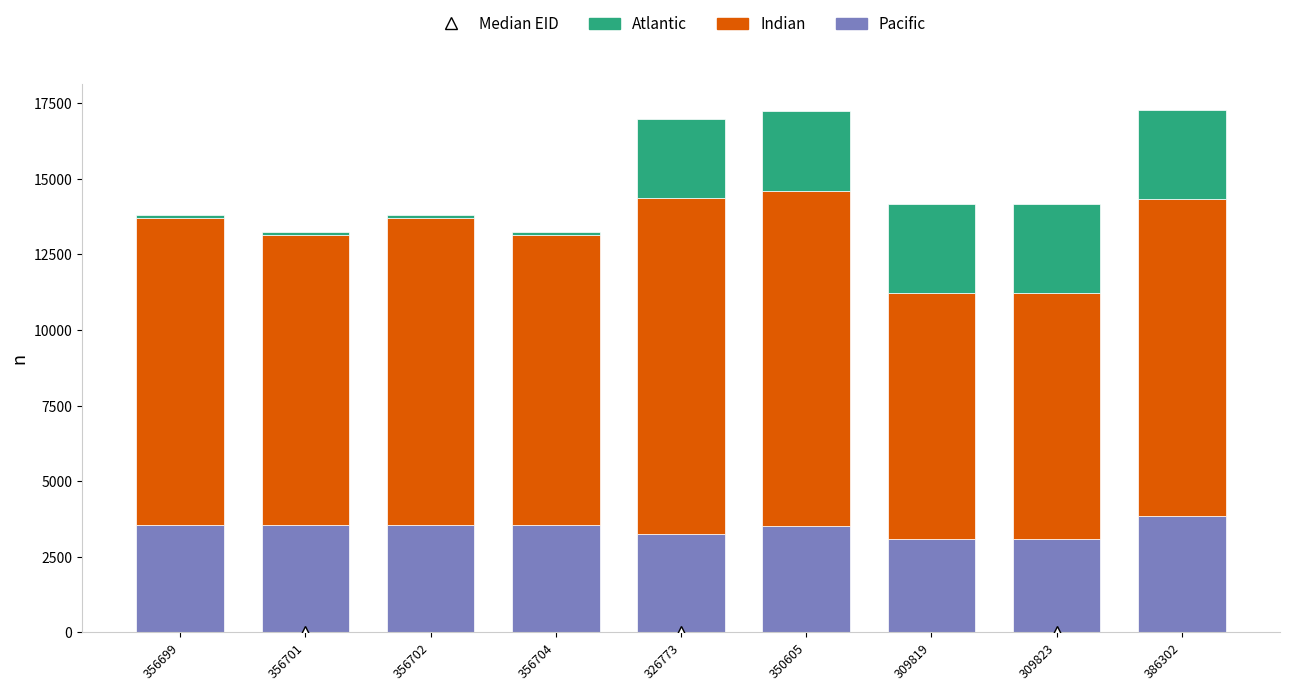

What is the total value across all series at 309823?

14154.8